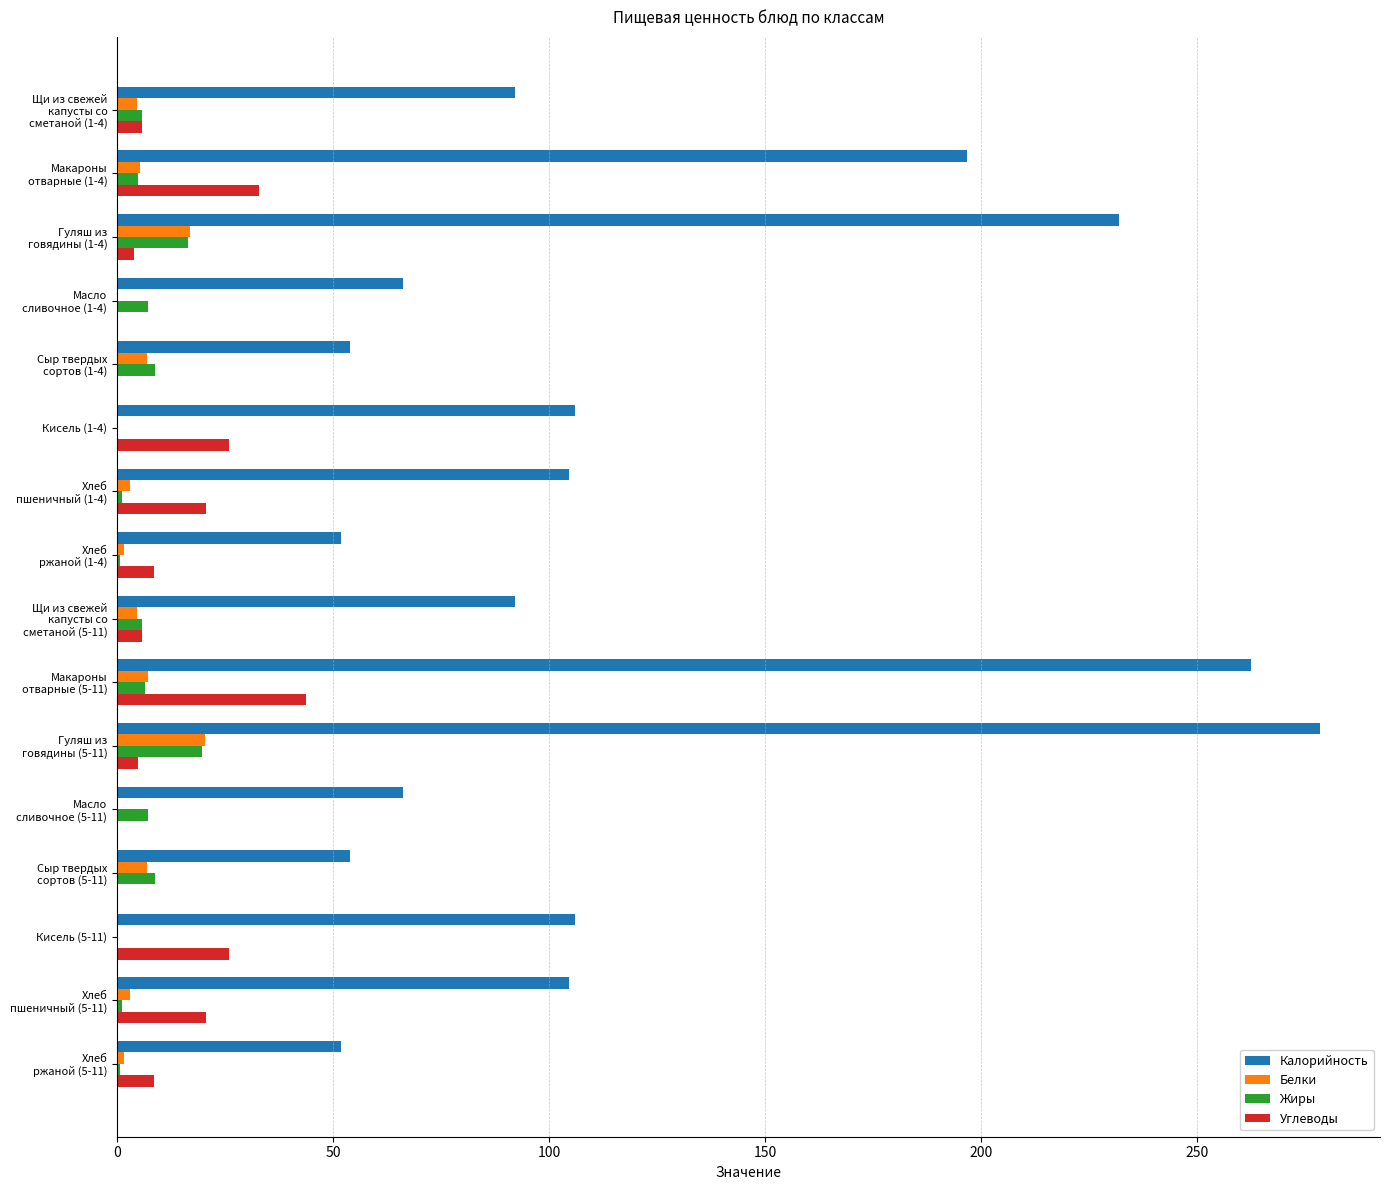

What is the maximum value for Углеводы?

43.7